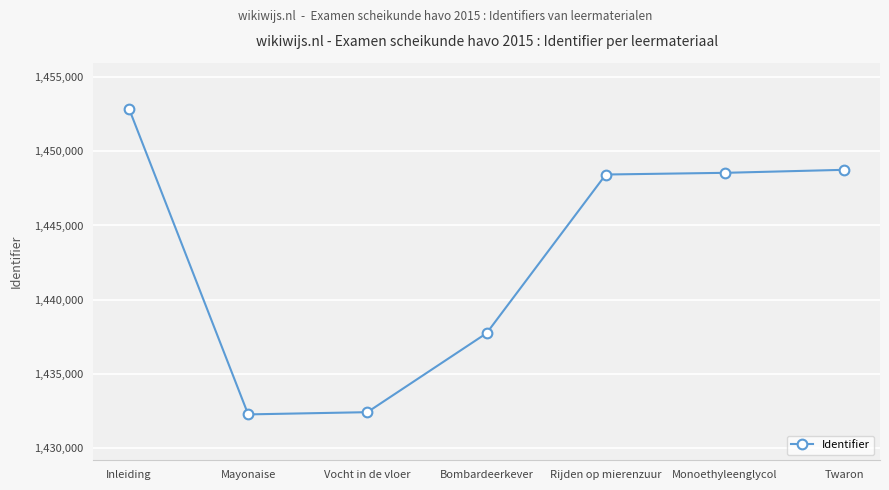

Which category has the highest value across all series?

Inleiding